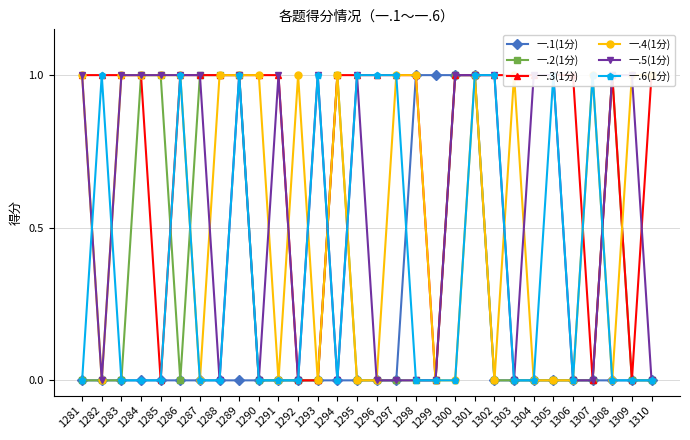

Reading left to right, what are all the values shown in this chart?

一.1(1分): 0	0	0	0	0	0	0	0	0	0	0	0	0	0	0	0	0	1	1	1	1	0	0	0	0	0	0	0	0	0
一.2(1分): 0	0	0	1	1	0	1	1	1	0	0	0	0	1	0	0	0	0	0	1	1	0	0	0	0	0	0	1	0	0
一.3(1分): 1	1	1	1	0	1	1	1	1	1	1	0	0	1	1	1	1	1	0	1	1	1	1	1	1	1	0	1	0	1
一.4(1分): 1	0	1	1	1	1	0	1	1	1	0	1	0	1	0	0	1	1	0	0	1	0	1	0	0	0	1	0	1	1
一.5(1分): 1	0	1	1	1	1	1	0	1	0	1	0	1	0	1	0	0	0	0	1	1	1	0	1	1	0	0	1	1	0
一.6(1分): 0	1	0	0	0	1	0	0	1	0	0	0	1	0	1	1	1	0	0	0	1	1	0	0	1	0	1	0	0	0